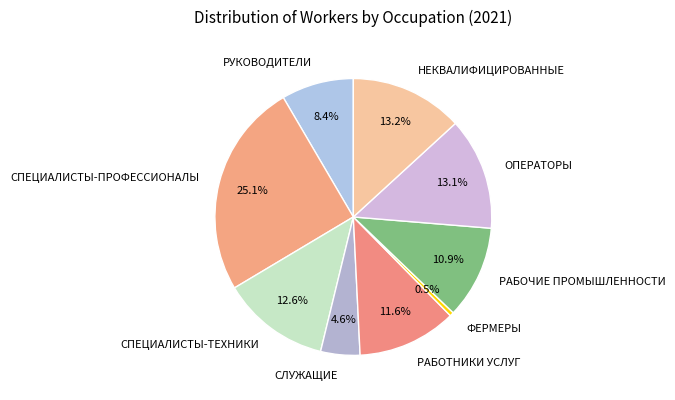

Between СПЕЦИАЛИСТЫ-ТЕХНИКИ and НЕКВАЛИФИЦИРОВАННЫЕ, which is larger?

НЕКВАЛИФИЦИРОВАННЫЕ